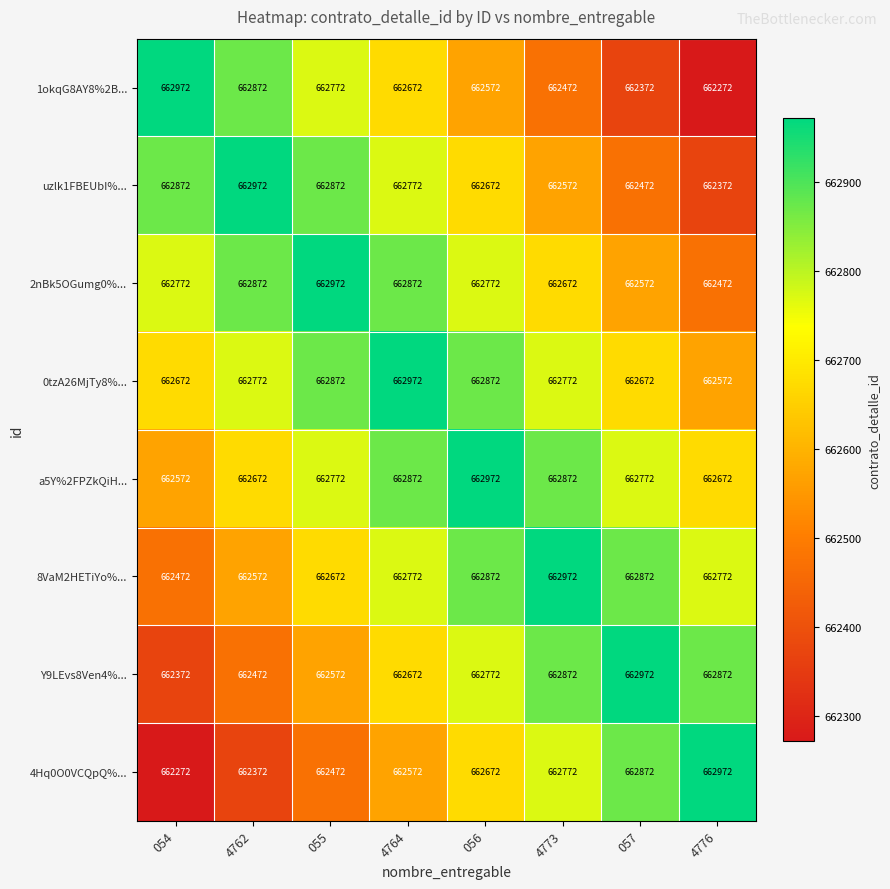

Is the value of 0tzA26MjTy8%... at 4776 greater than the value of 2nBk5OGumg0%... at 056?

No